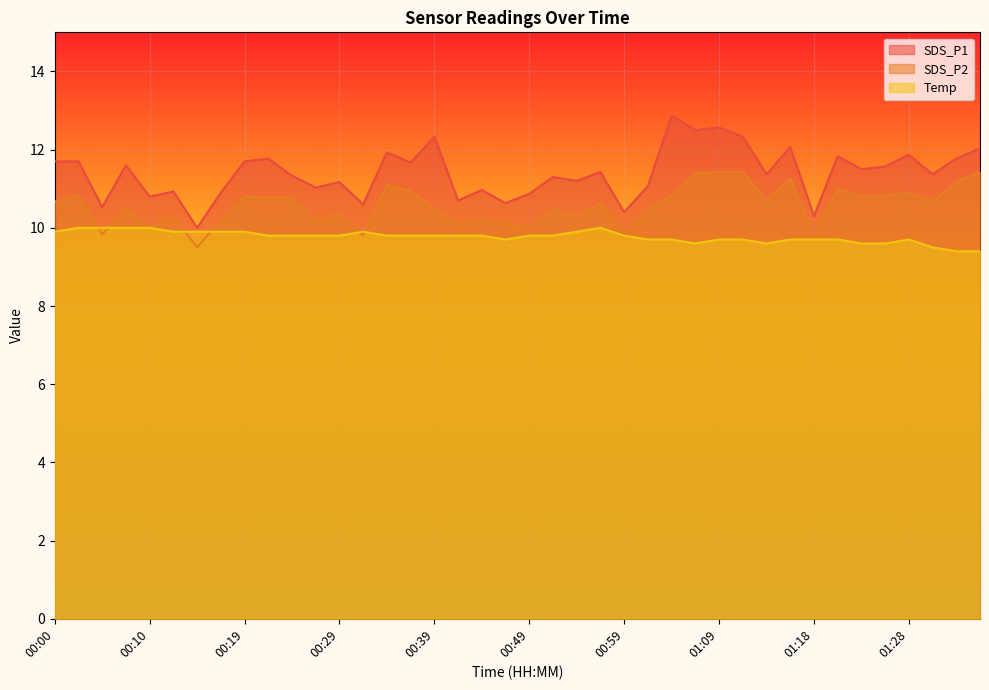

Which series has the largest range (max minus min)?

SDS_P1